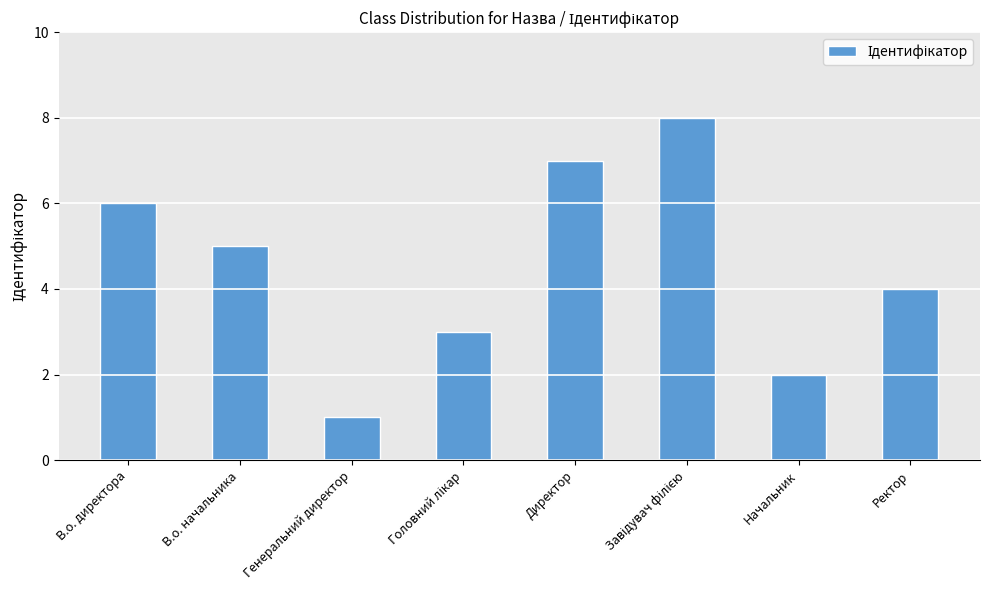

What is the smallest value displayed?

1